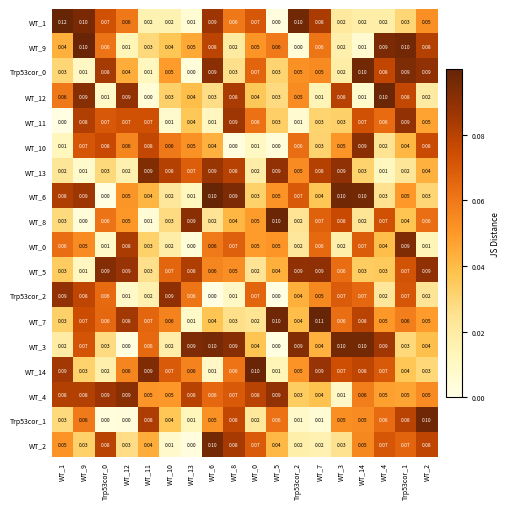

Is the value of WT_8 at WT_5 greater than the value of WT_7 at WT_11?

Yes